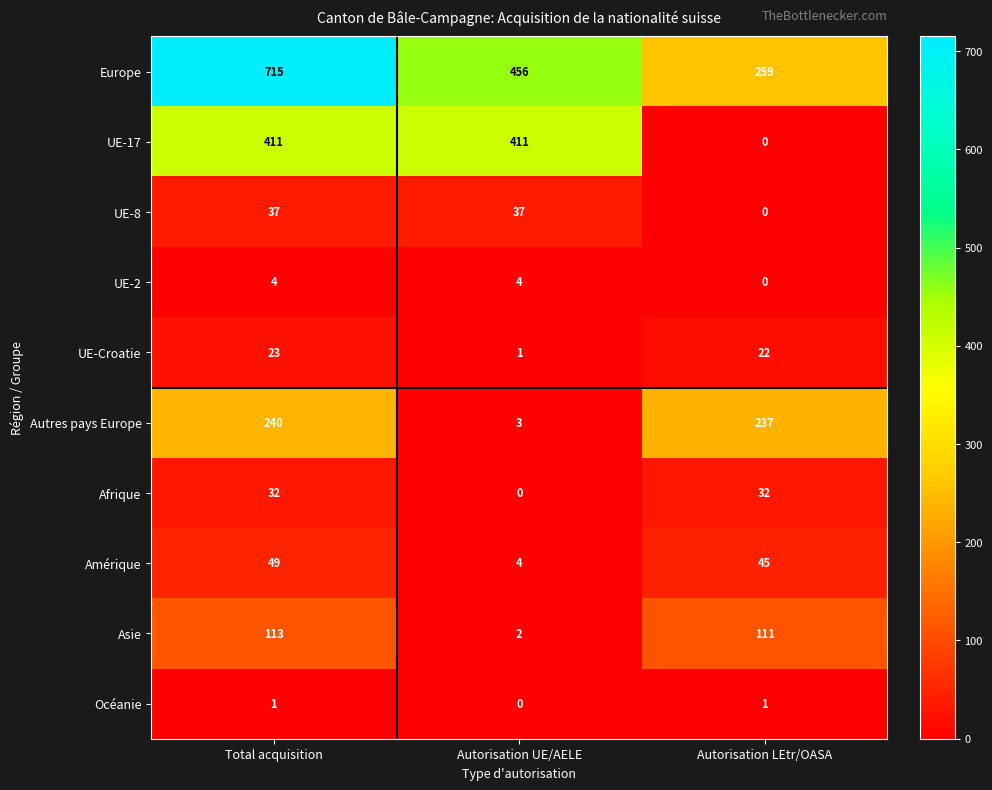

Is it true that Asie equals 157 at Total acquisition?

False